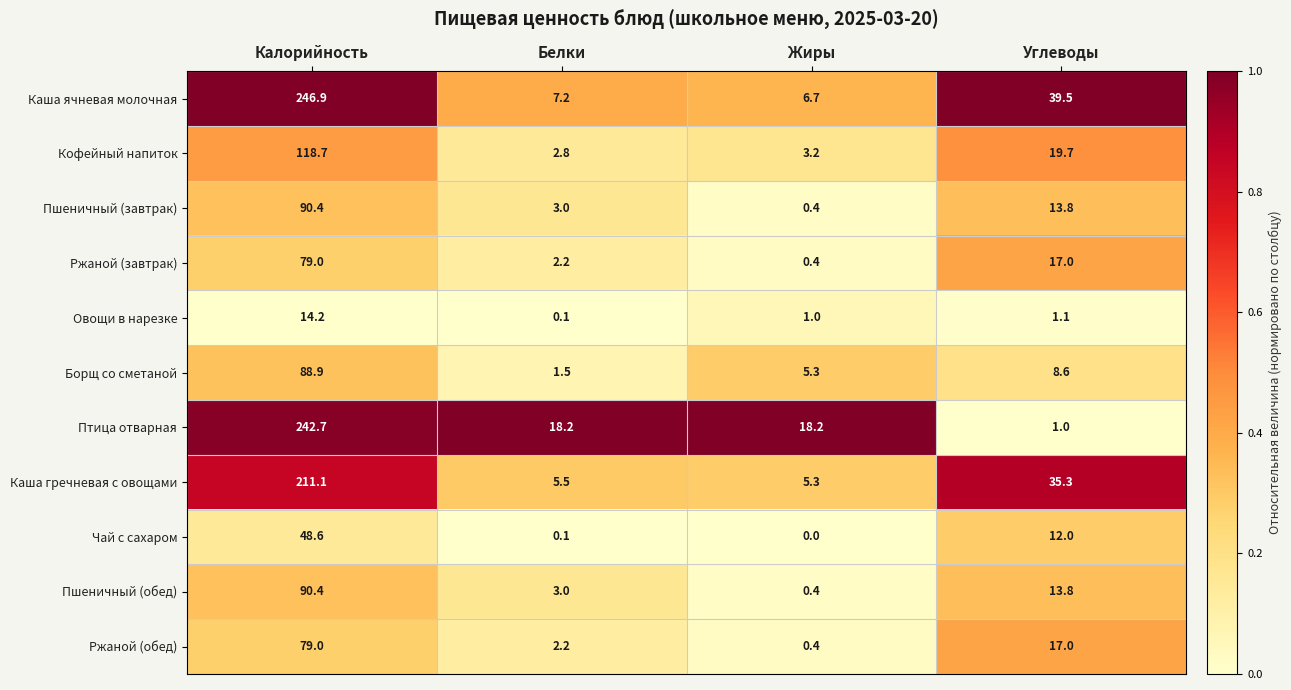

How many data points does each series have?

4